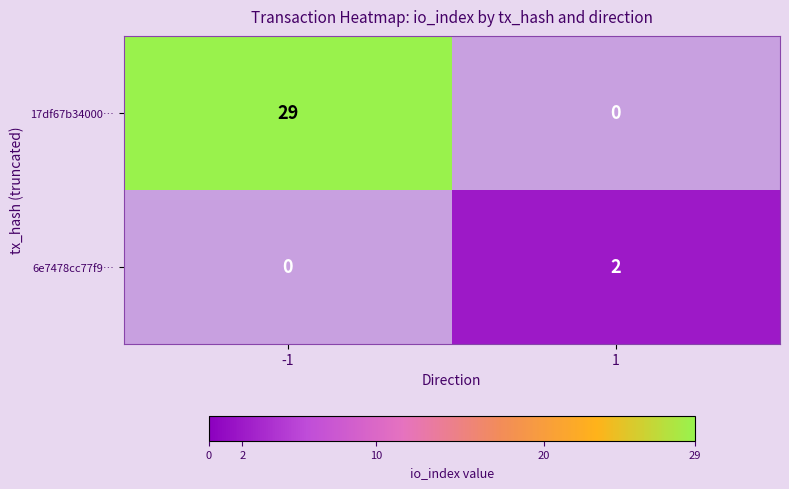

Between -1 and 1, which series saw the biggest shift?

17df67b34000…